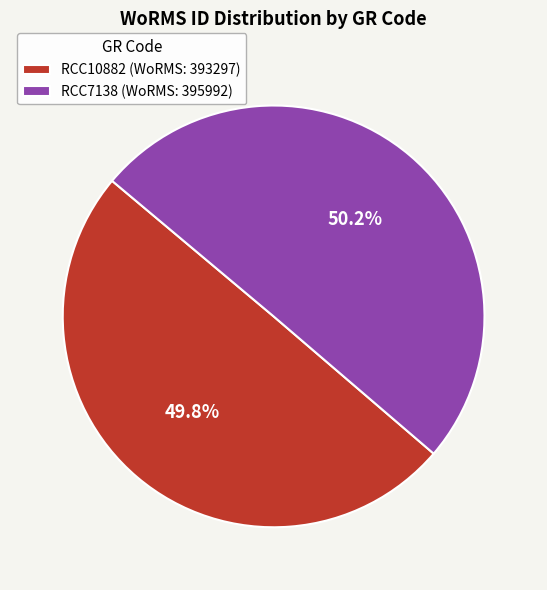

Approximately how many times larger is the value at RCC10882 (WoRMS: 393297) compared to RCC7138 (WoRMS: 395992)?

1.0